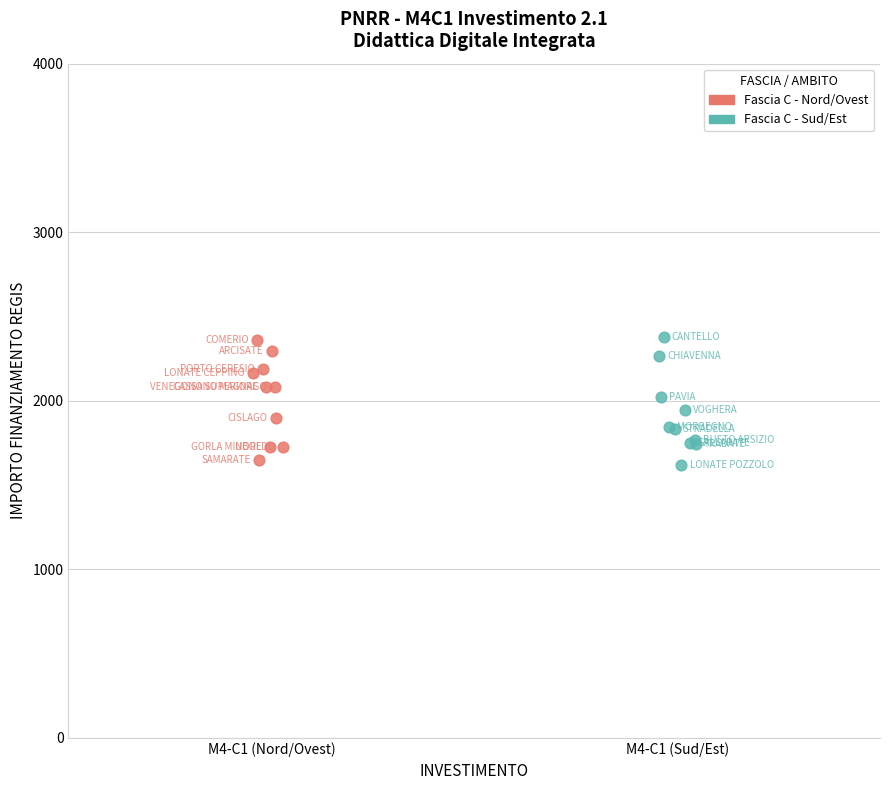

Which series has the widest spread of Y values?

Fascia C - Sud/Est